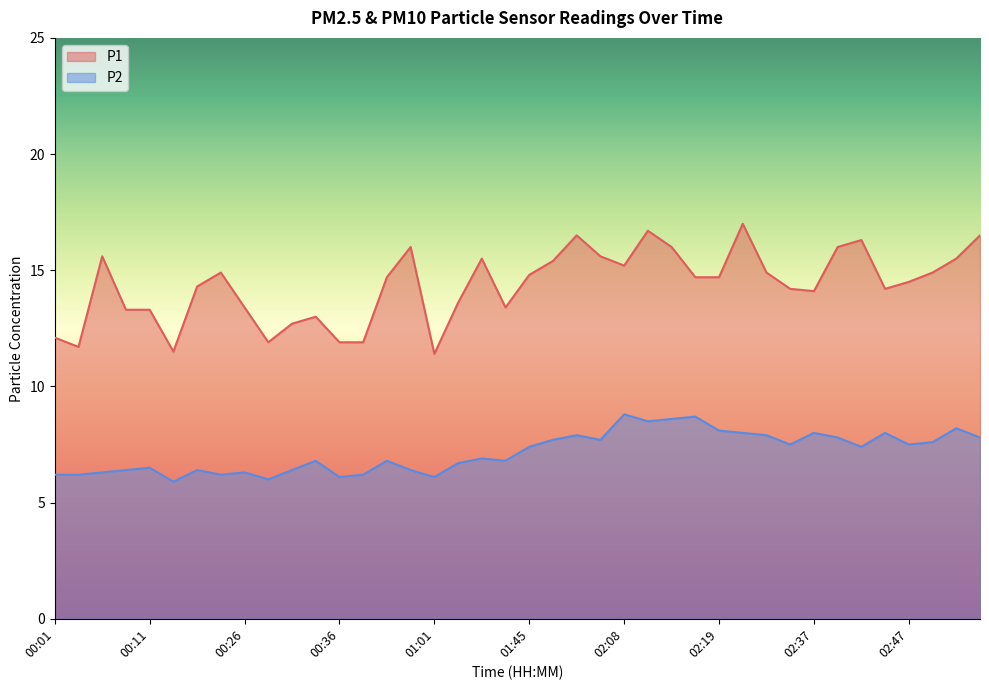

Which series changed the most between 00:06 and 00:39?

P1